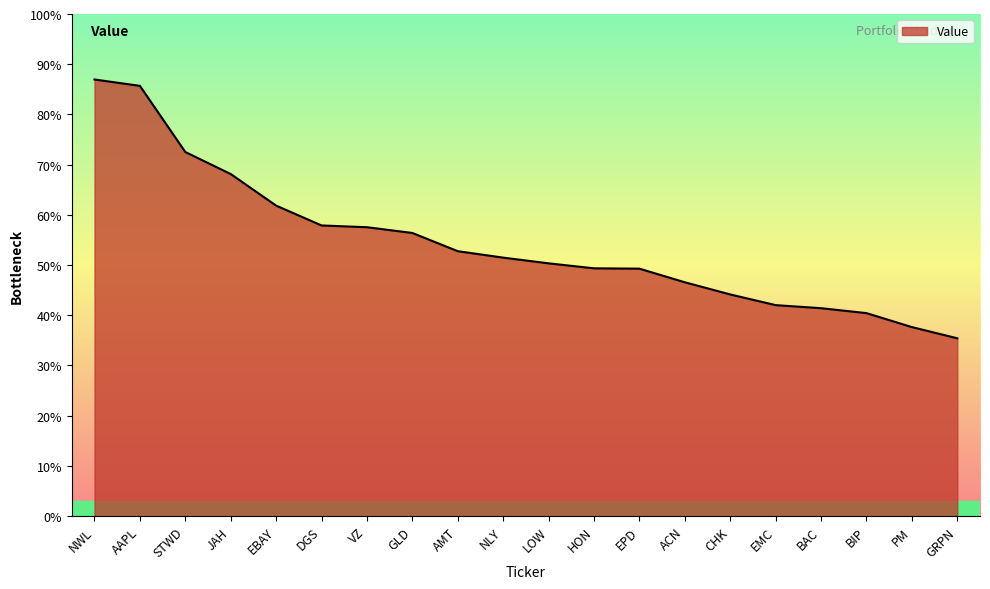

Where does the data first go above 6018000?

NWL